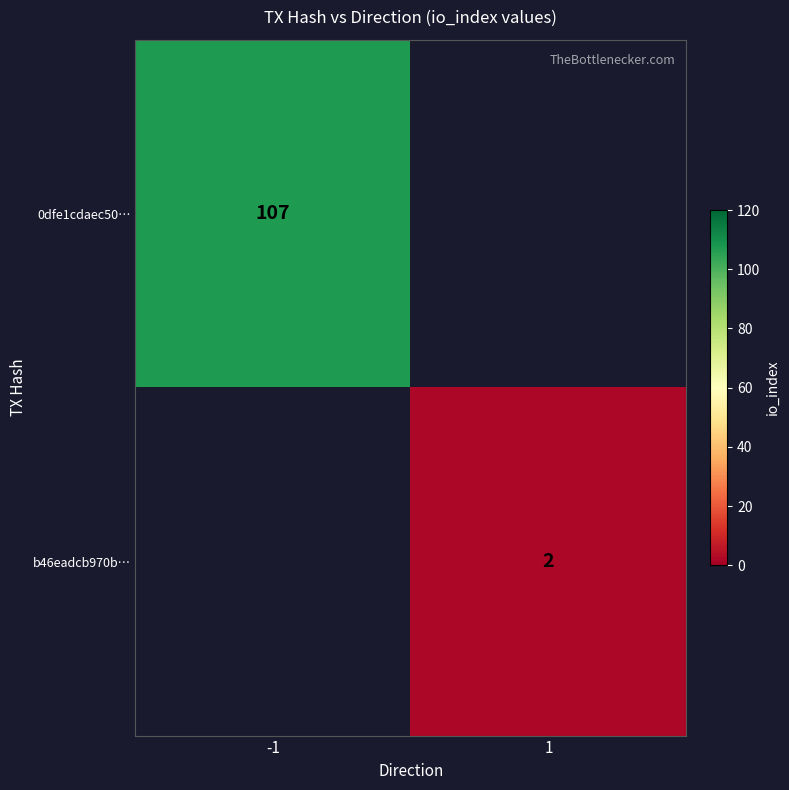

The value of 0dfe1cdaec50… at -1 is 48. True or false?

False